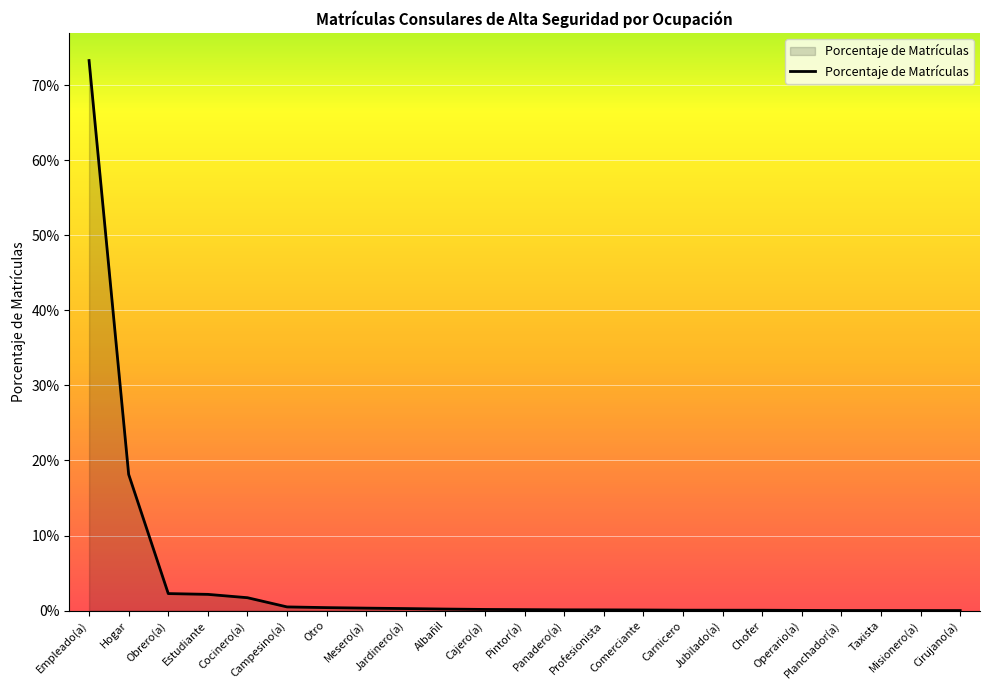

Is this an area chart (filled region under the line)?

Yes